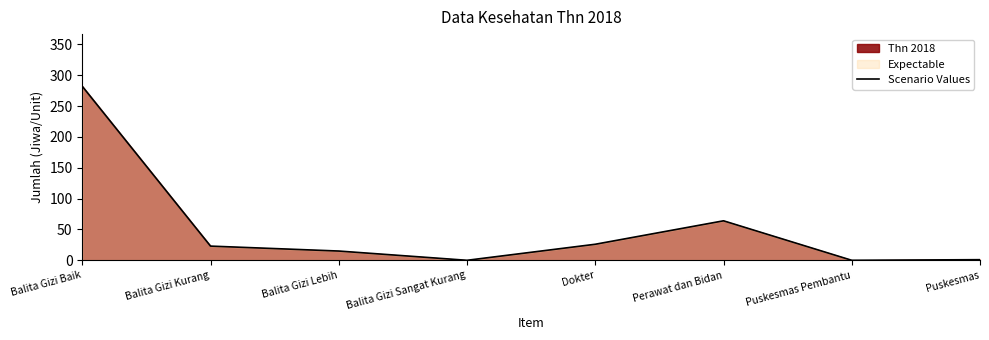

Reading left to right, transcribe all the data shown in this chart.

282	23	15	0	26	64	0	1